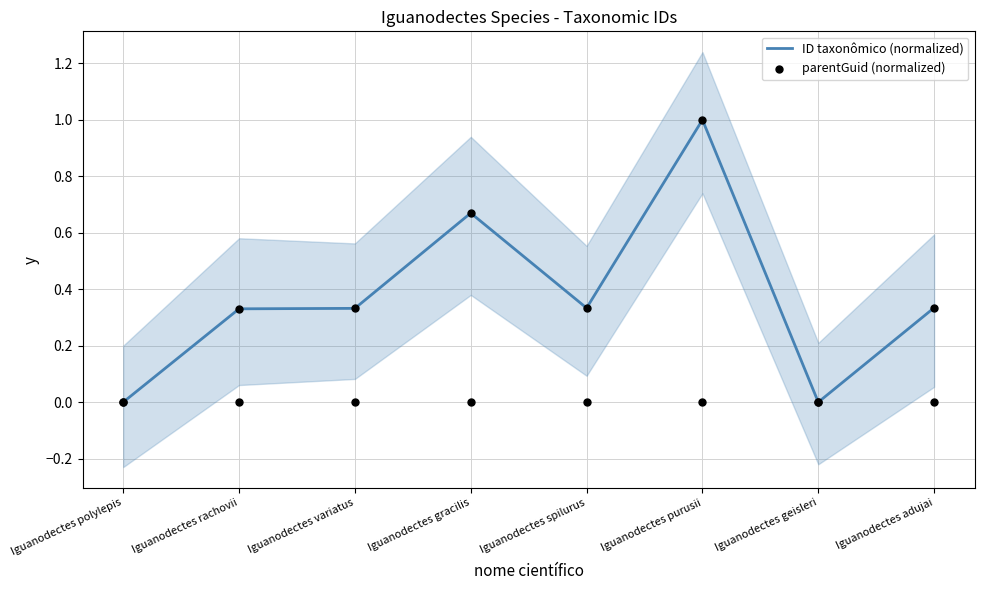

What is the total value across all series at Iguanodectes gracilis?

0.7